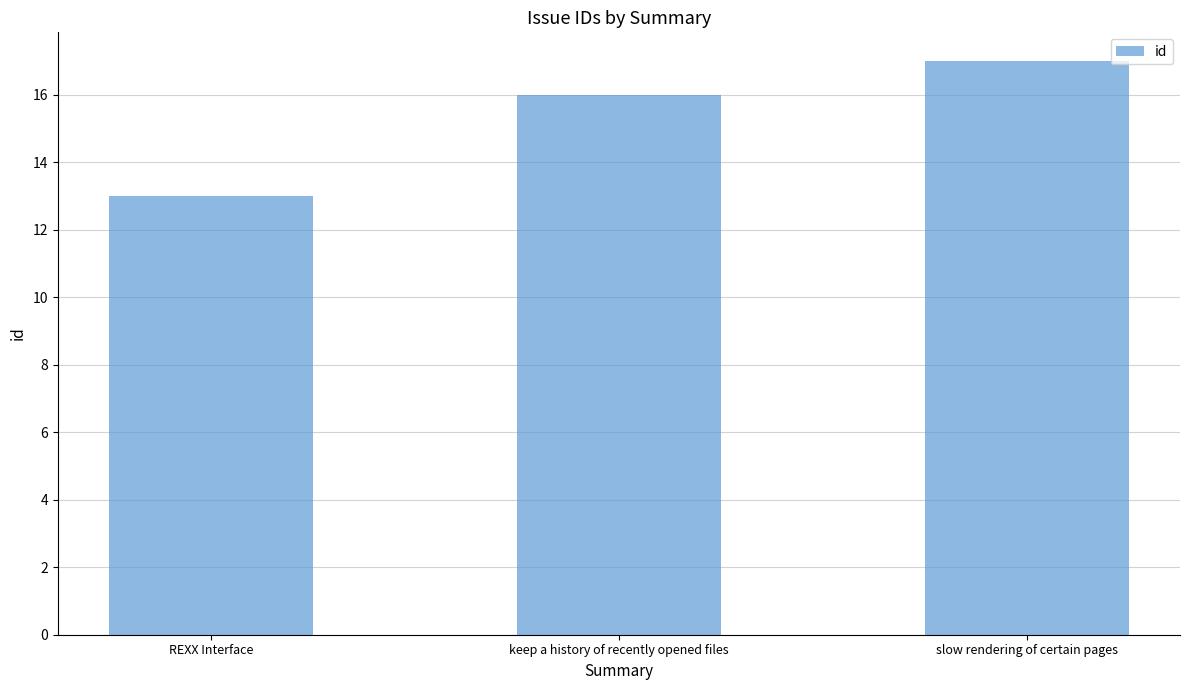

How many bars are there in total?

3